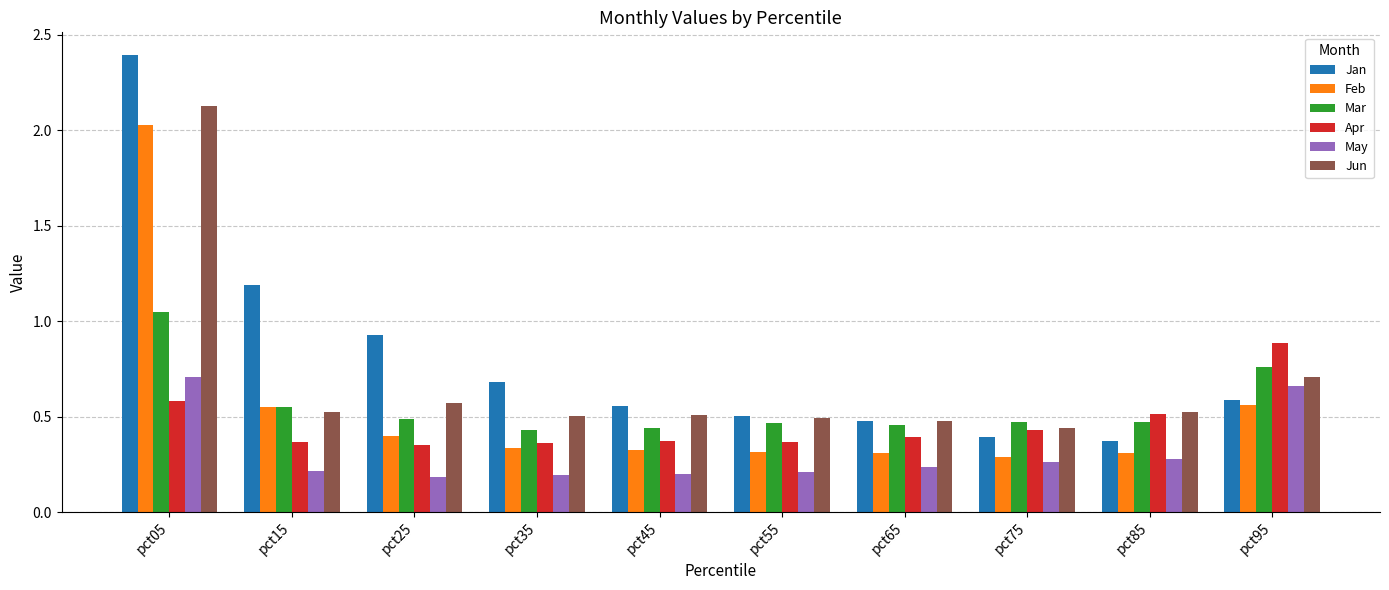

How many bars are there in each group?

6